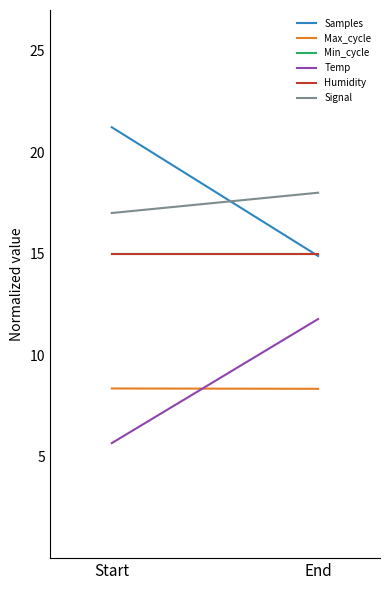

What is the label of the 1st point from the left?

Start